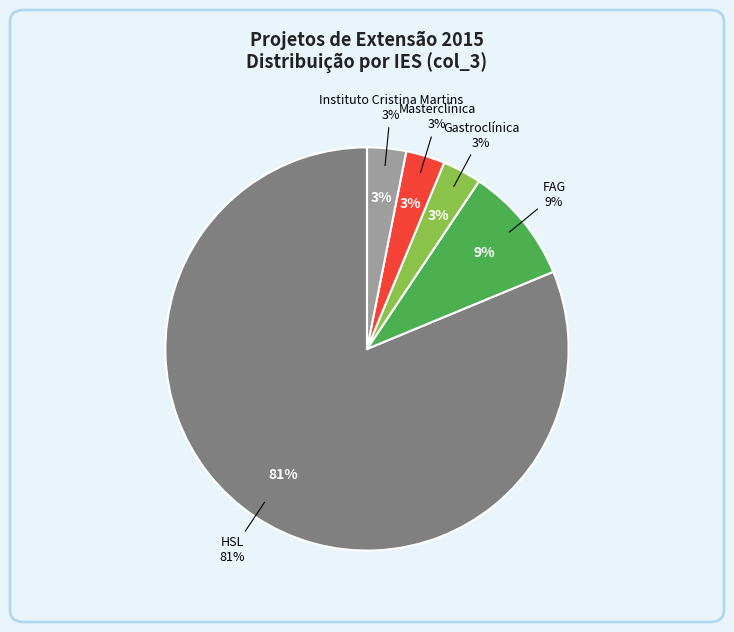

Between FAG and HSL, which is larger?

HSL